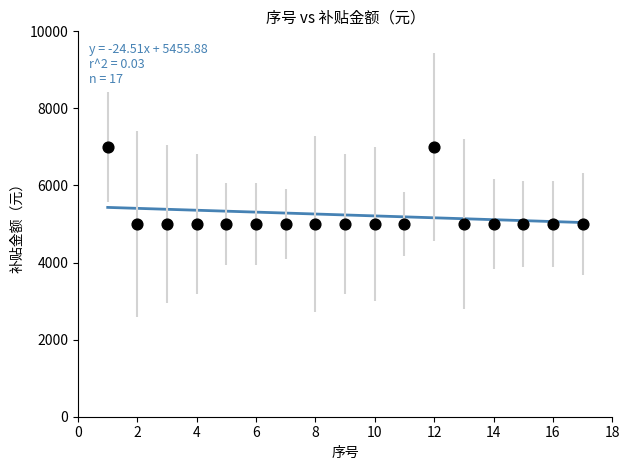

What is the range of Y values (max minus min)?

2000